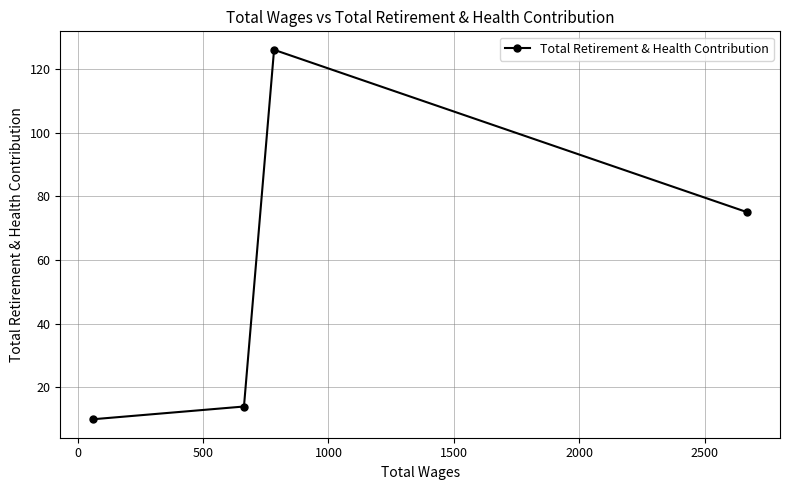

What is the value of the 2nd point from the left?

14